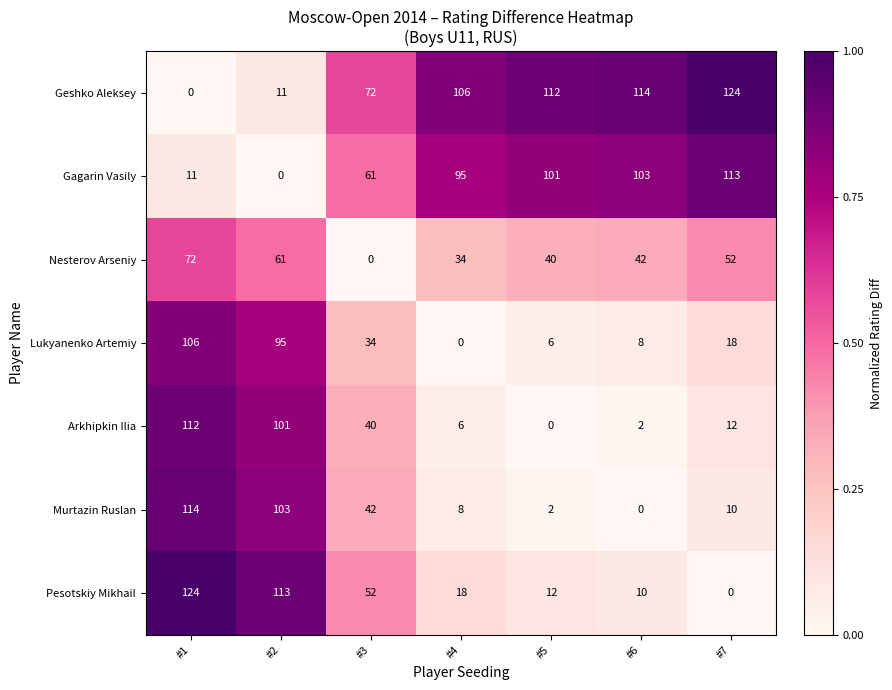

What is the difference between the highest and lowest values at #7?

124